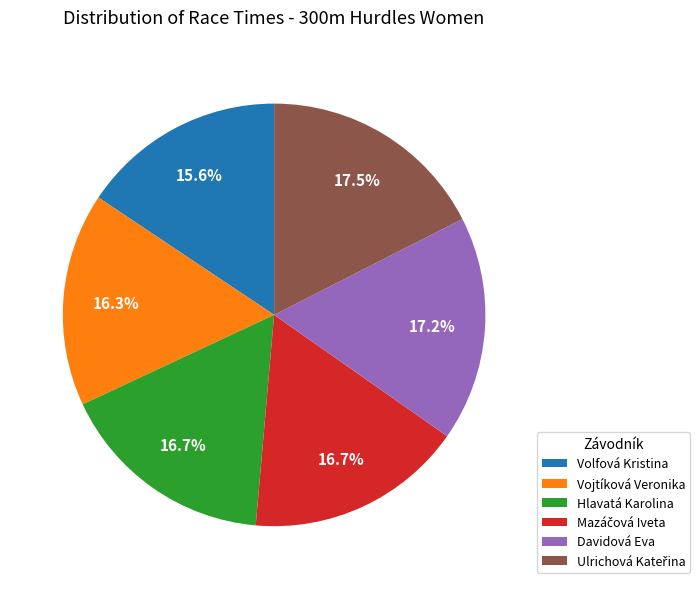

Is it true that Davidová Eva is 31% of the pie?

False